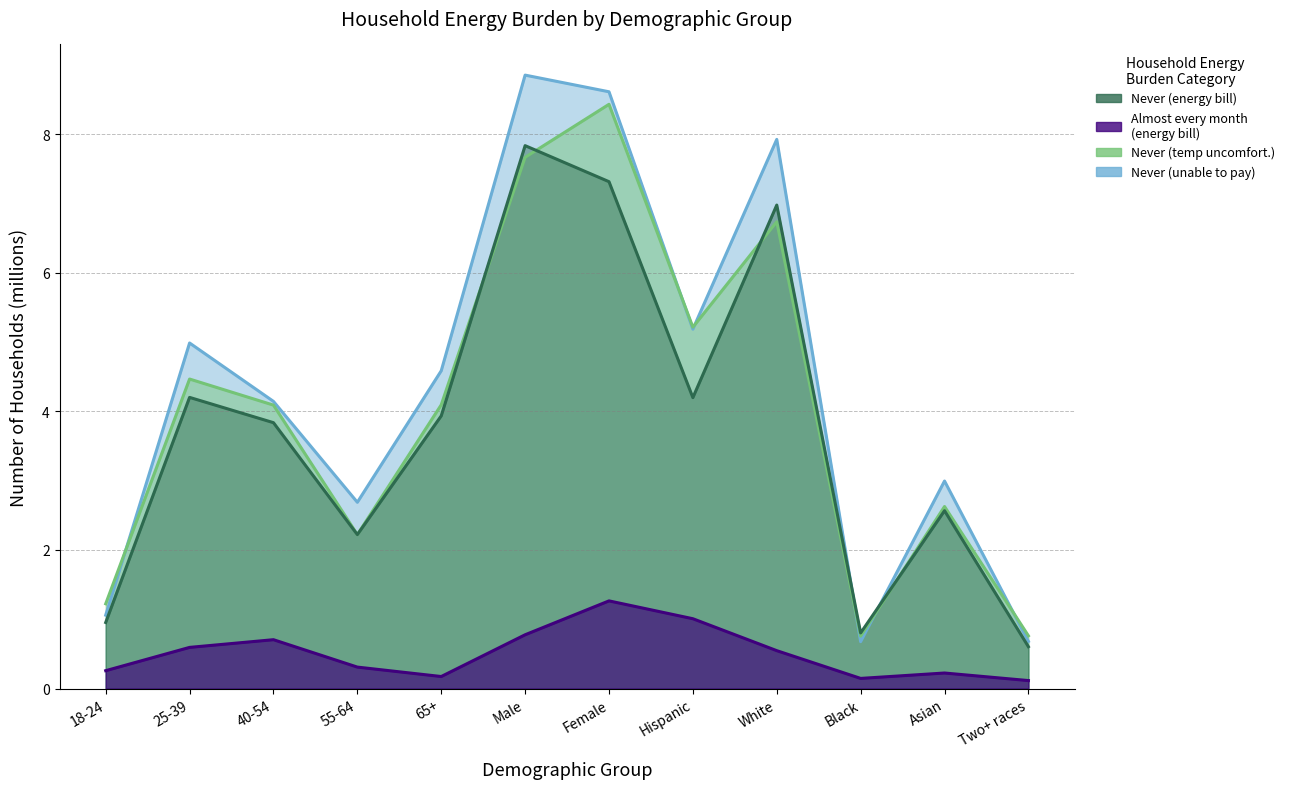

How many interior local peaks does the Never (energy bill) series have?

4